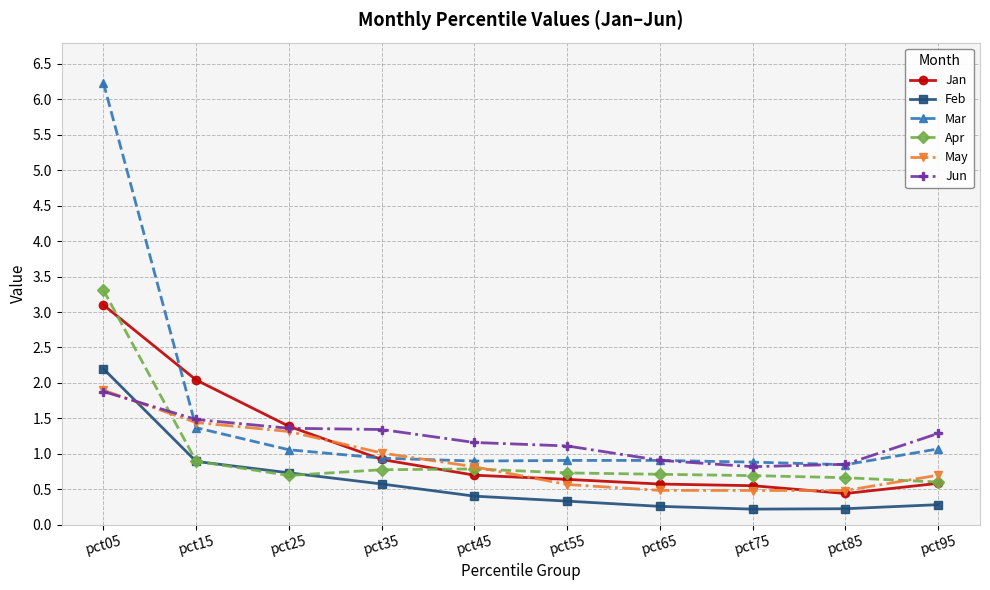

The Jan series shows 0.6 at pct75. True or false?

True